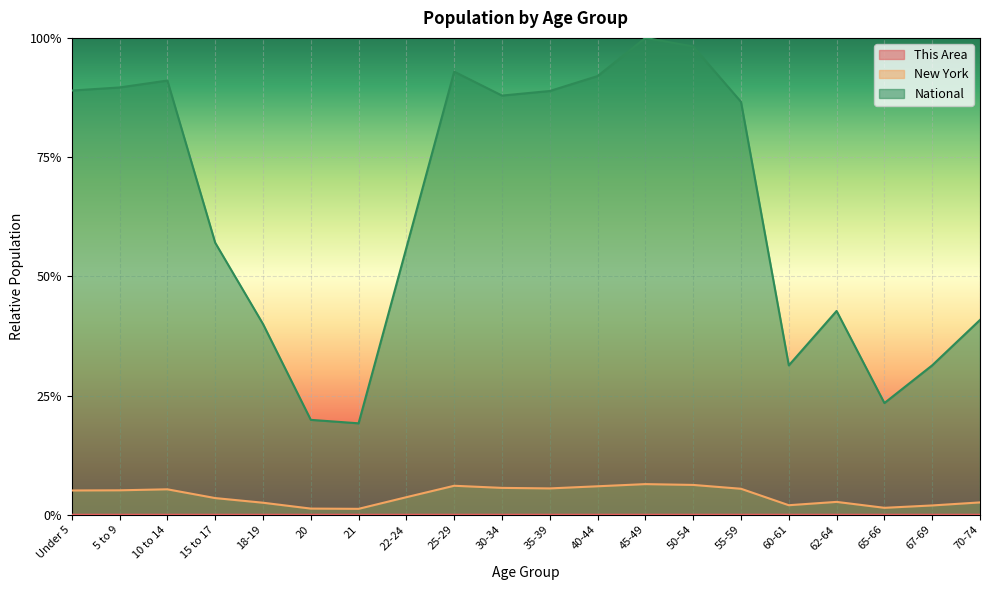

Reading right to left, what are all the values shown in this chart?

This Area: 0.0	0.0	0.0	0.0	0.0	0.0	0.0	0.0	0.0	0.0	0.0	0.0	0.0	0.0	0.0	0.0	0.0	0.0	0.0	0.0
New York: 0.0	0.0	0.0	0.0	0.0	0.1	0.1	0.1	0.1	0.1	0.1	0.1	0.0	0.0	0.0	0.0	0.0	0.1	0.1	0.1
National: 0.4	0.3	0.2	0.4	0.3	0.9	1.0	1.0	0.9	0.9	0.9	0.9	0.6	0.2	0.2	0.4	0.6	0.9	0.9	0.9